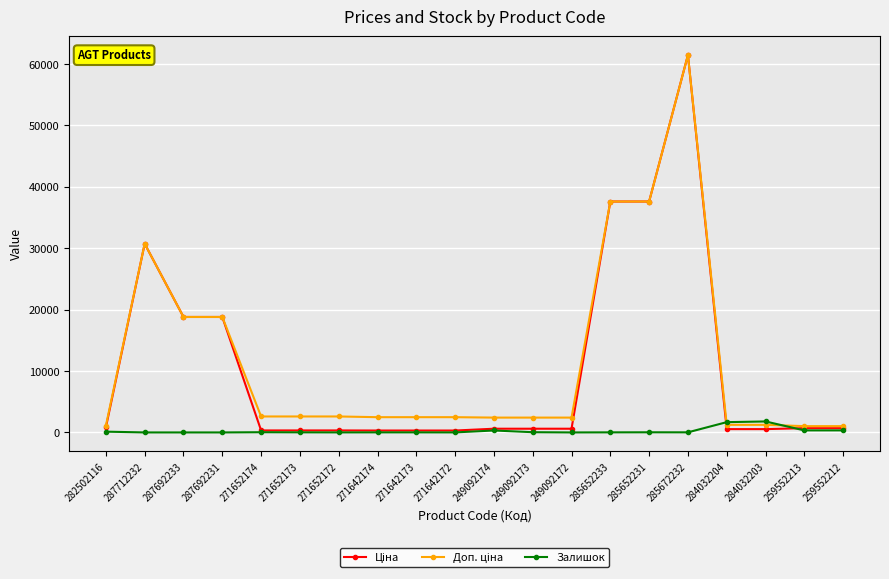

At which category is the sum across all series the highest?

285672232